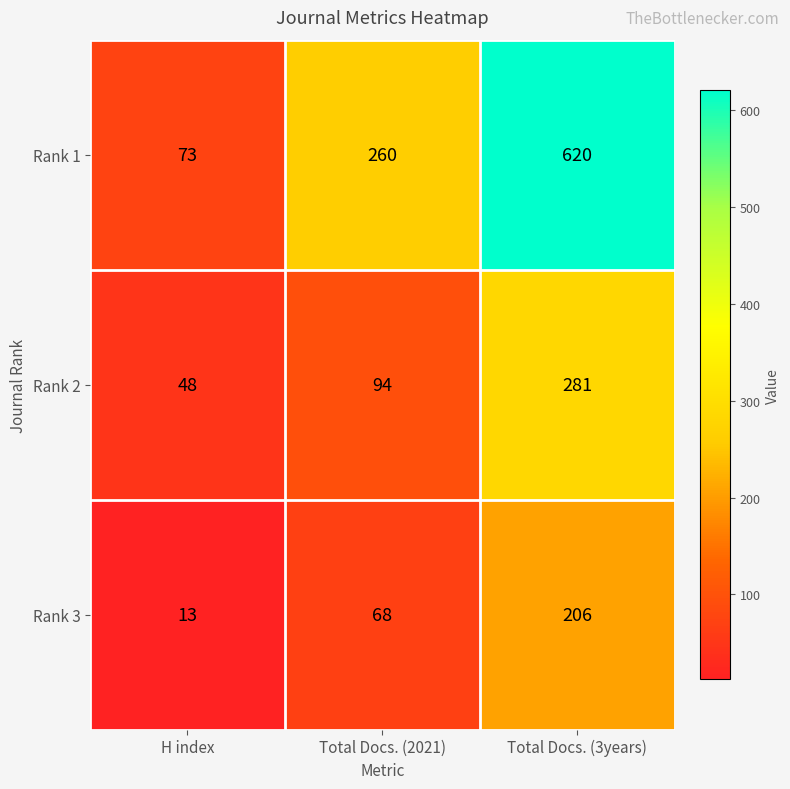

Rank the series by their average value, from highest to lowest.

Rank 1, Rank 2, Rank 3